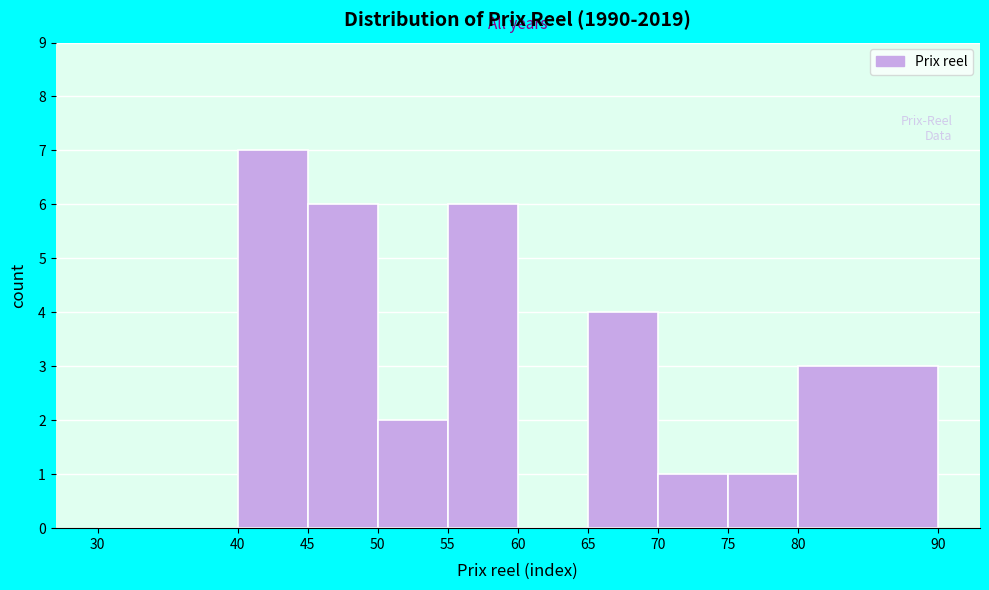

How tall is the bar that spans 45 to 50 on the x-axis? The values are not printed on the chart, so give them approximately, as read against the axis.

6